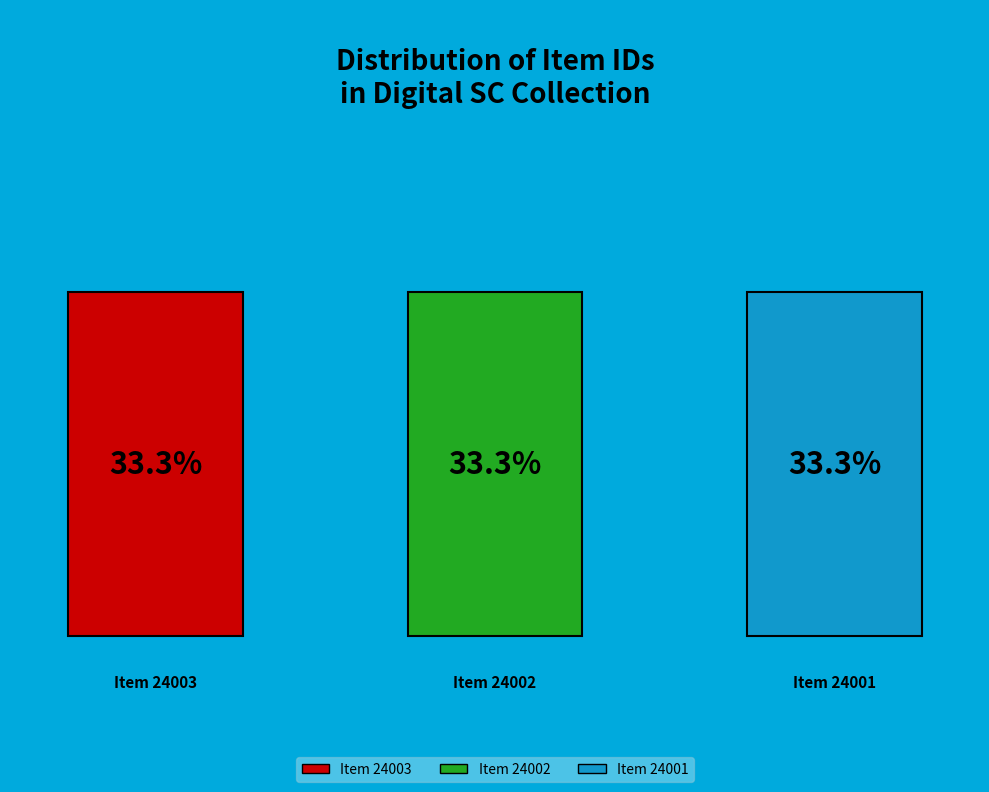

Is it true that Item 24001 is 33% of the pie?

True